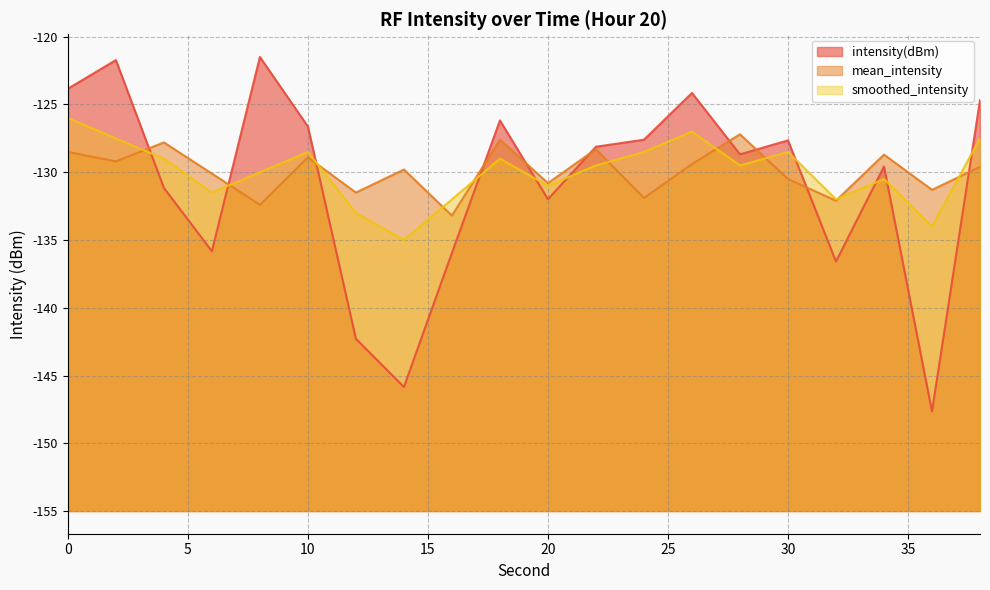

What are all the series names shown in the legend?

intensity(dBm), mean_intensity, smoothed_intensity